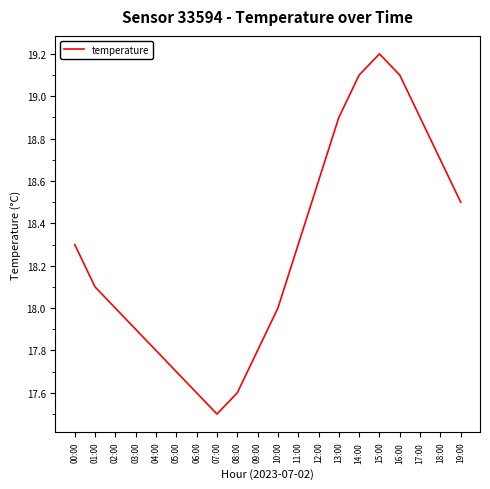

What is the difference between the maximum and minimum values?

1.7